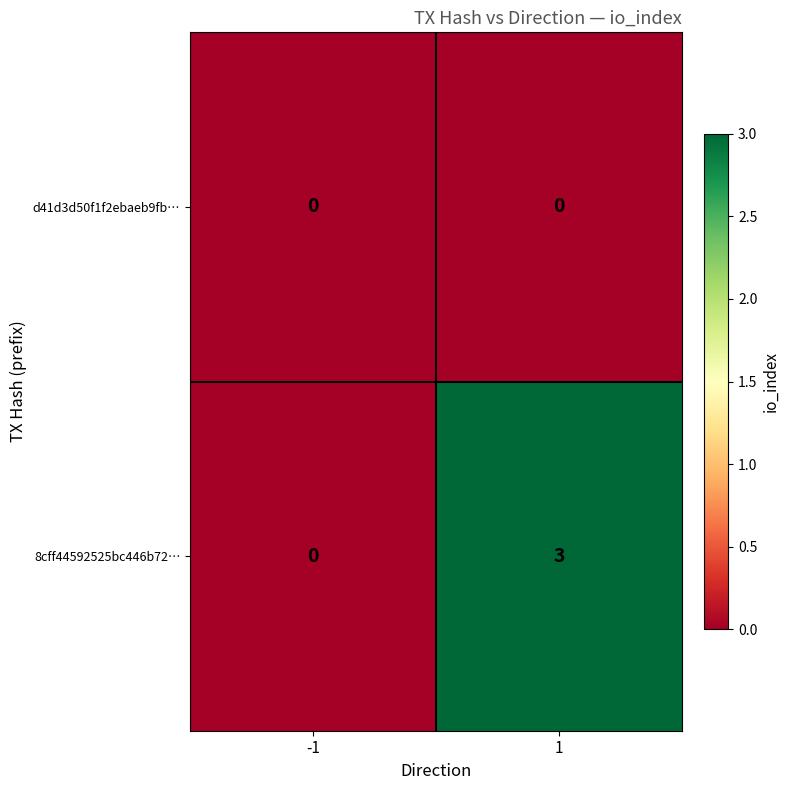

Reading right to left, what are all the values shown in this chart?

d41d3d50f1f2ebaeb9fb…: 1=0	-1=0
8cff44592525bc446b72…: 1=3	-1=0